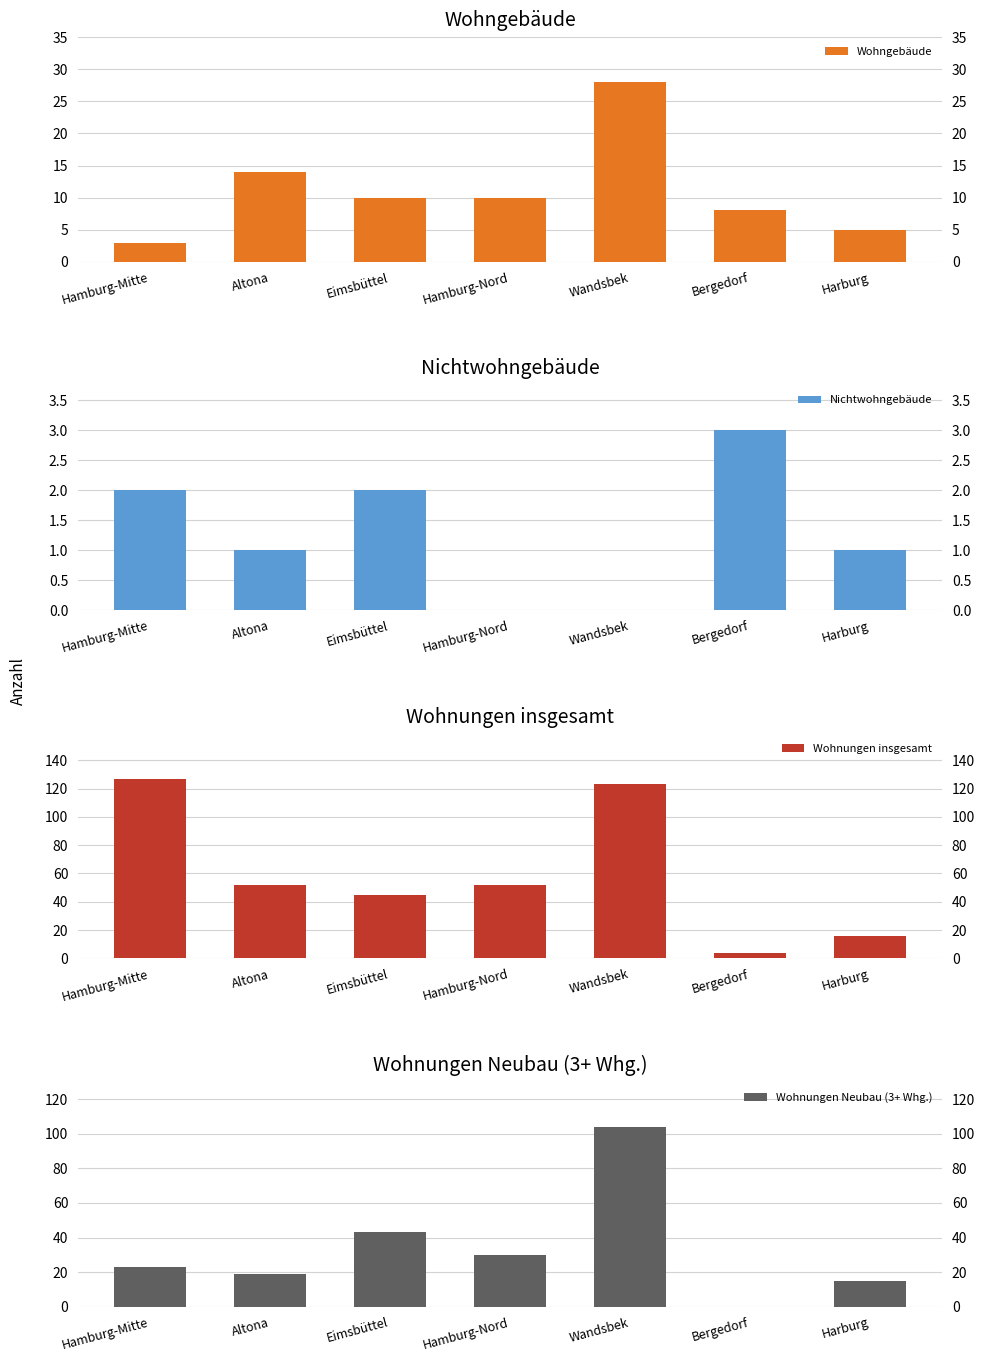

What position from the left is Wandsbek?

5